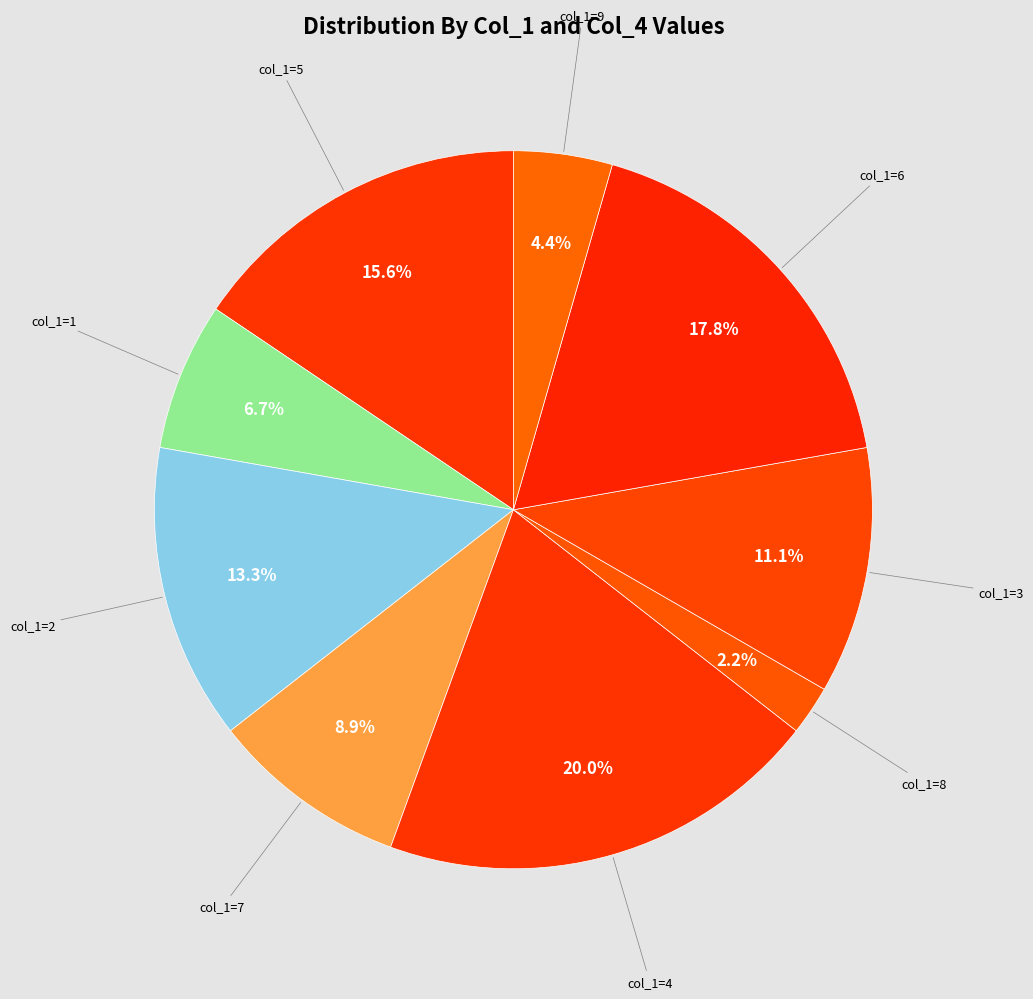

Which slice is the largest?

4